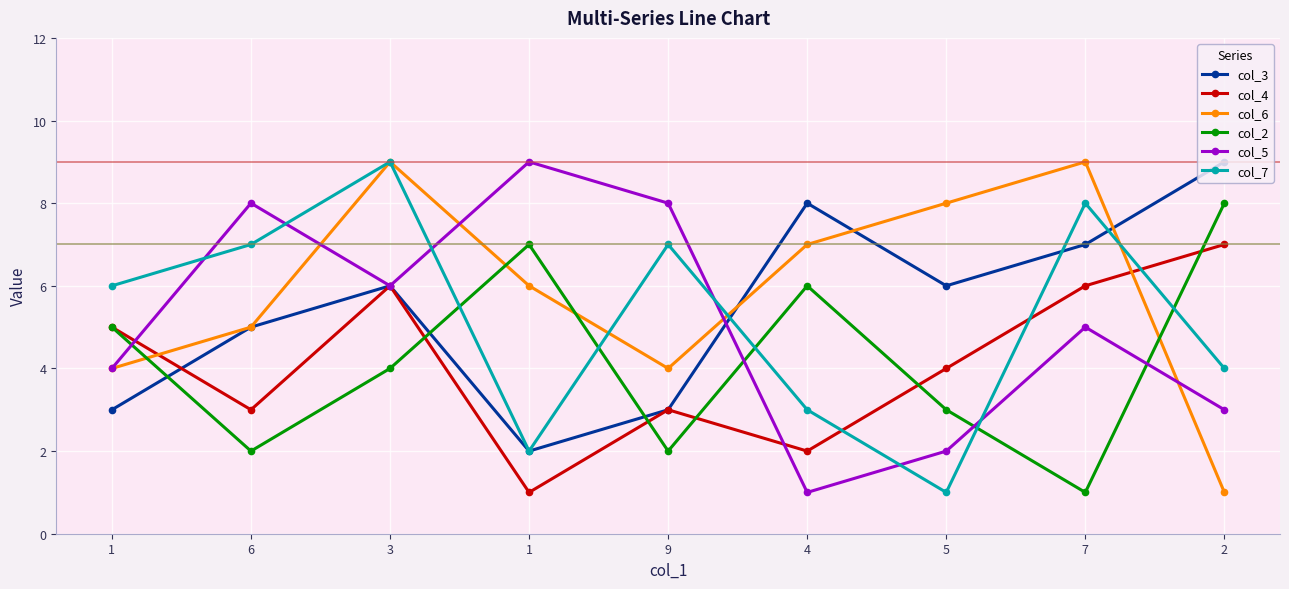

True or false: col_3 has more than 2 interior local peaks.

False